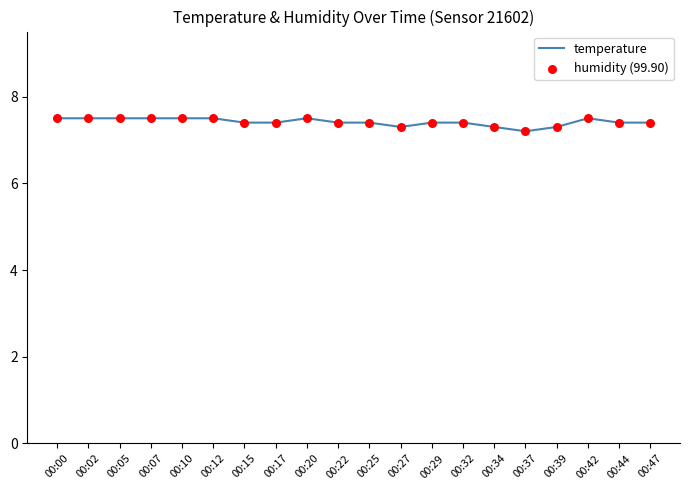

Approximately how many times larger is the value at 00:29 compared to 00:02?

1.0